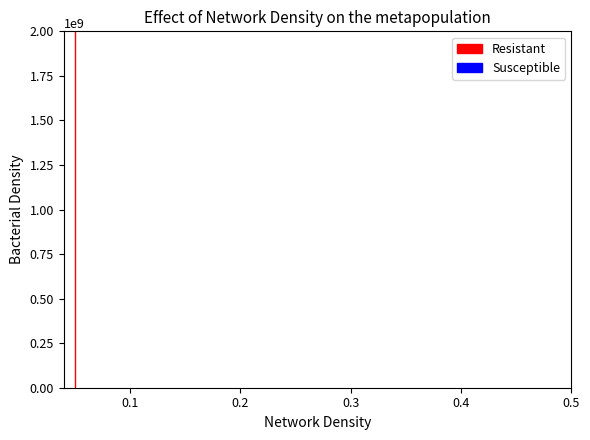

Rank the categories by Resistant value from lowest to highest.

0, 0, 0, 0, 0, 0, 0, 0, 0, 0, 0, 0, 0, 0, 0, 0, 0, 0, 1, 1